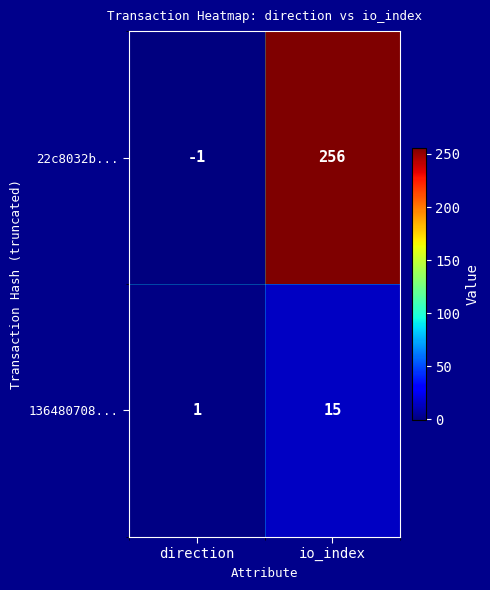

Reading right to left, extract all data points from this chart.

22c8032b...: 256	-1
136480708...: 15	1